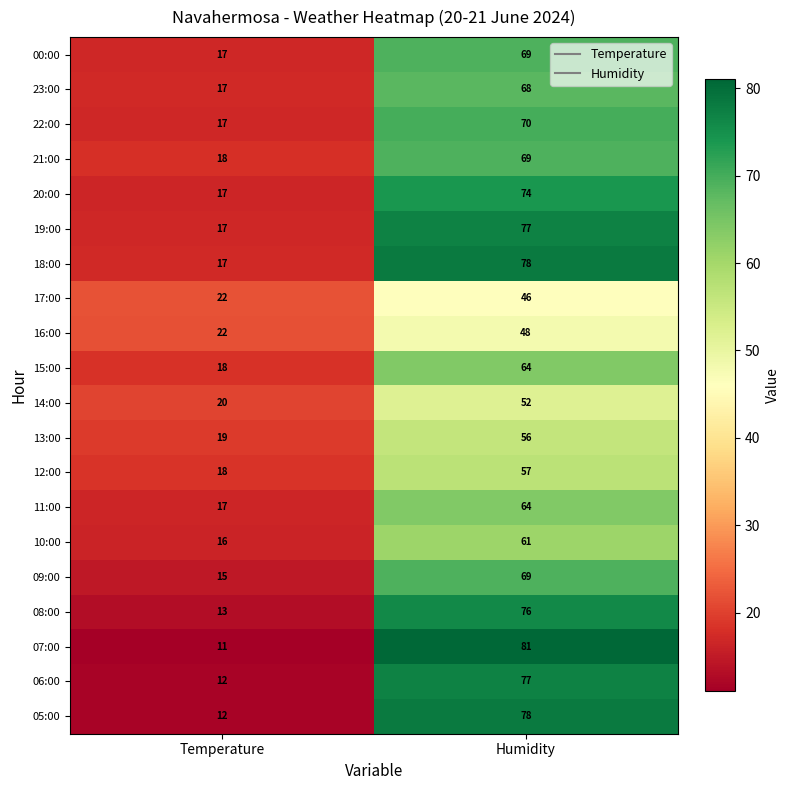

What is the spread (max minus min) of values at Temperature?

11